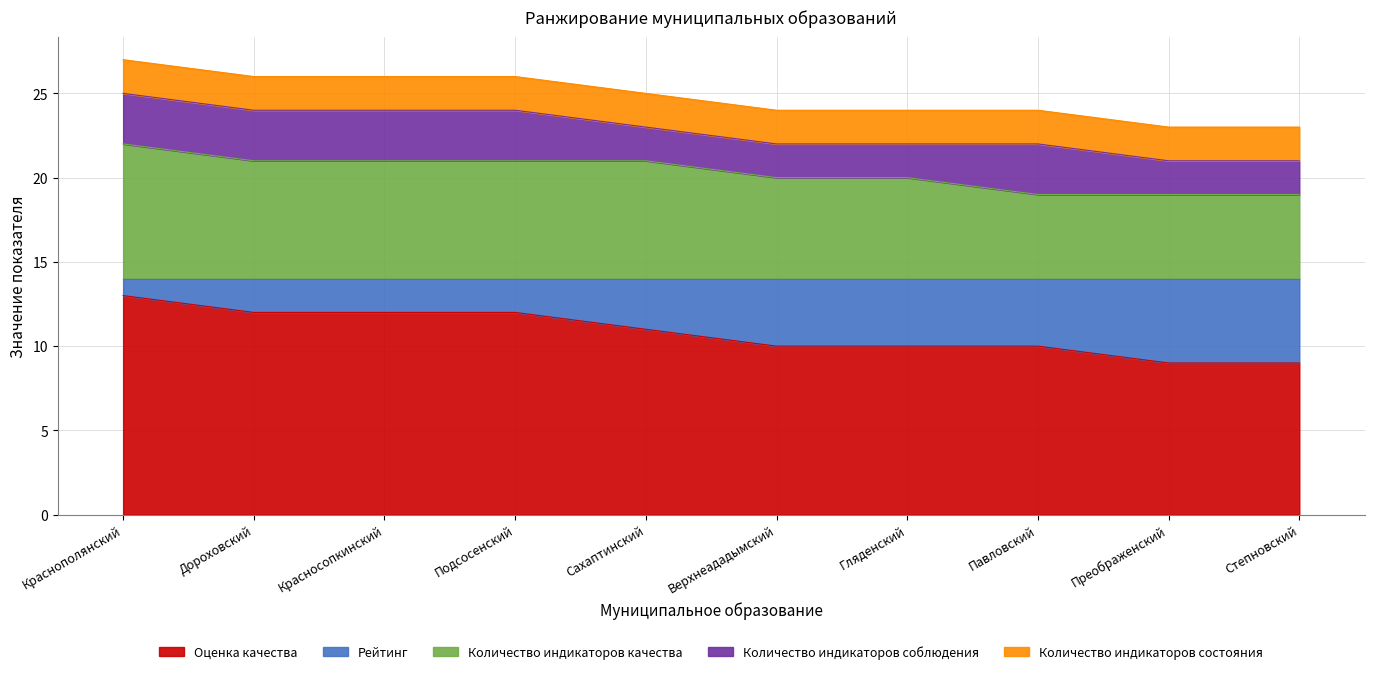

At which label does Оценка качества reach its peak?

Краснополянский